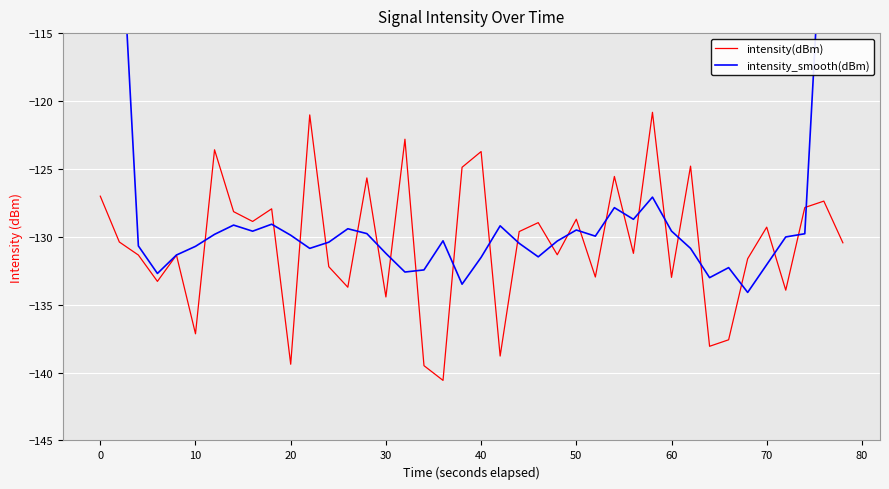

What is the maximum value for intensity(dBm)?

-120.8